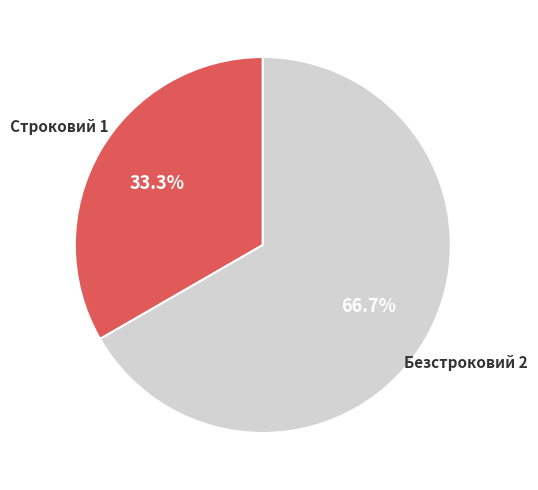

Which category accounts for the majority?

Безстроковий